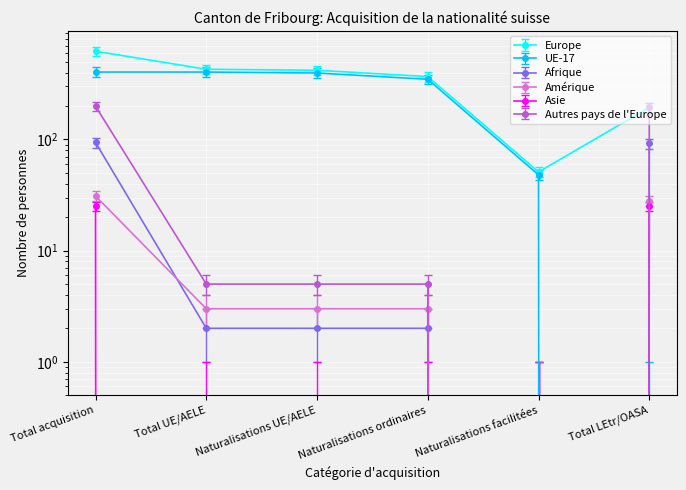

What is the difference between the Asie values at Naturalisations ordinaires and Total acquisition?

25.0